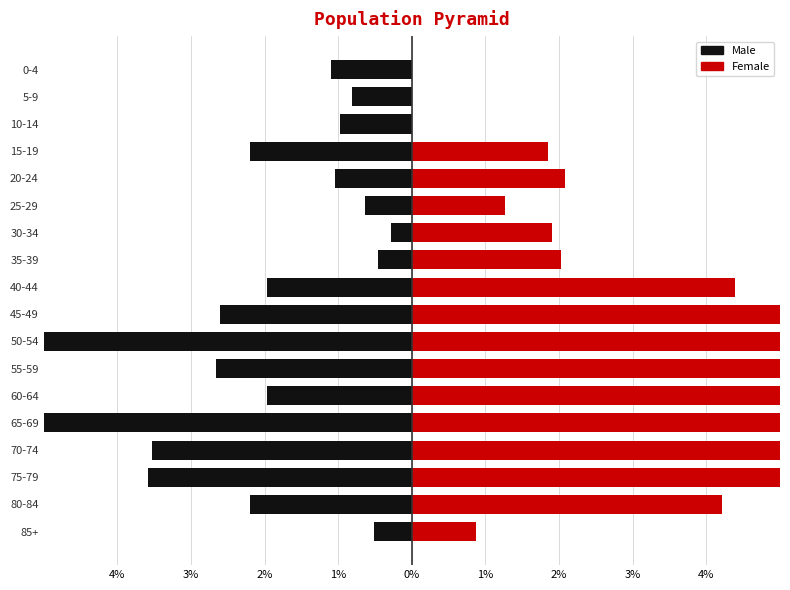

What is the sum of all Female values?

63.3